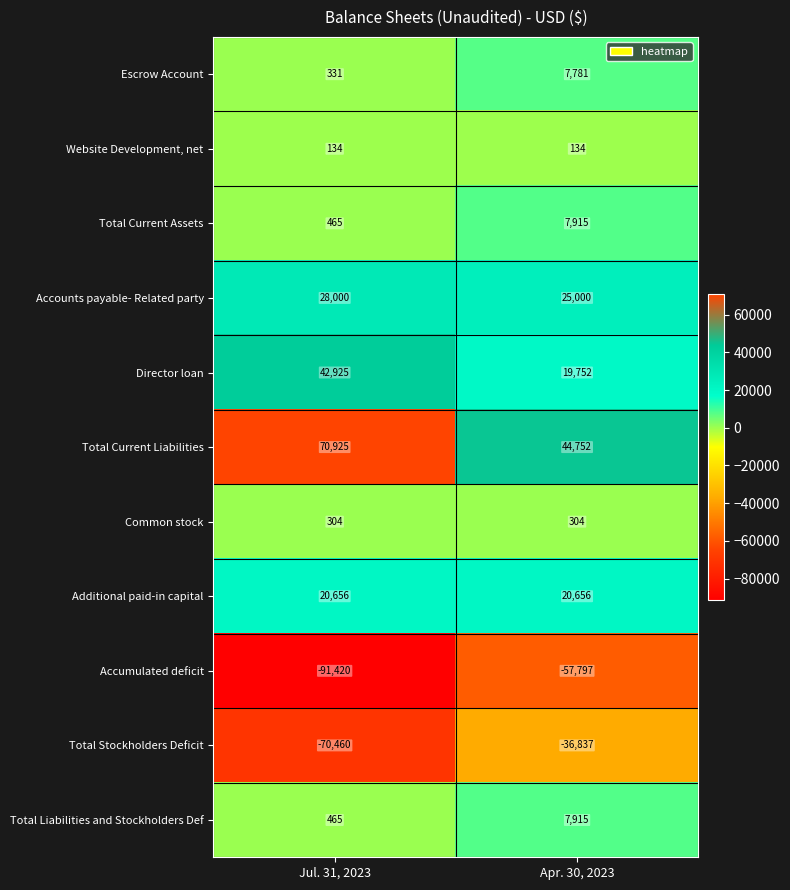

What is the difference between the highest and lowest values at Jul. 31, 2023?

162345